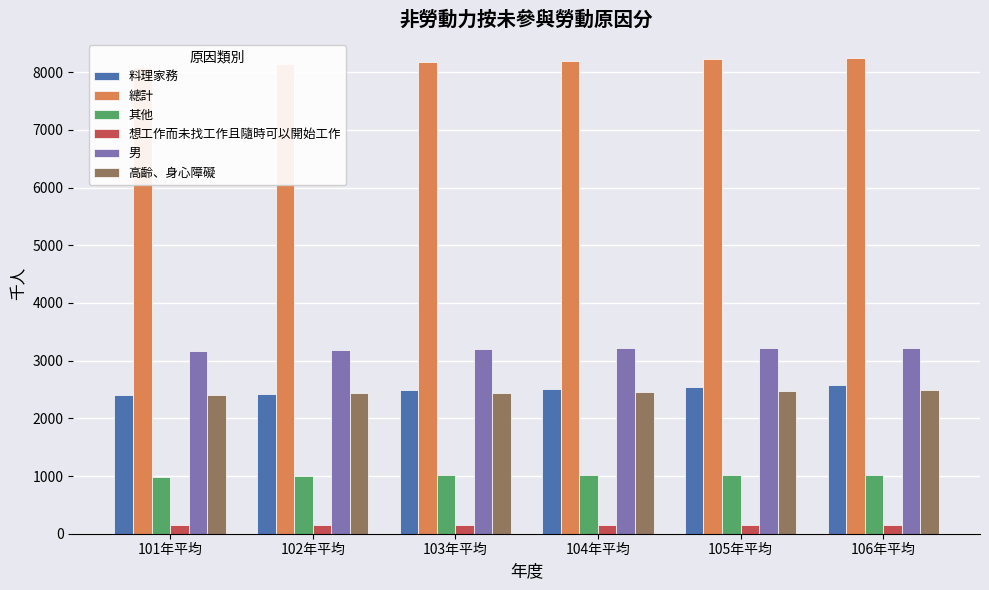

Is the value of 高齡、身心障礙 at 106年平均 greater than the value of 其他 at 106年平均?

Yes